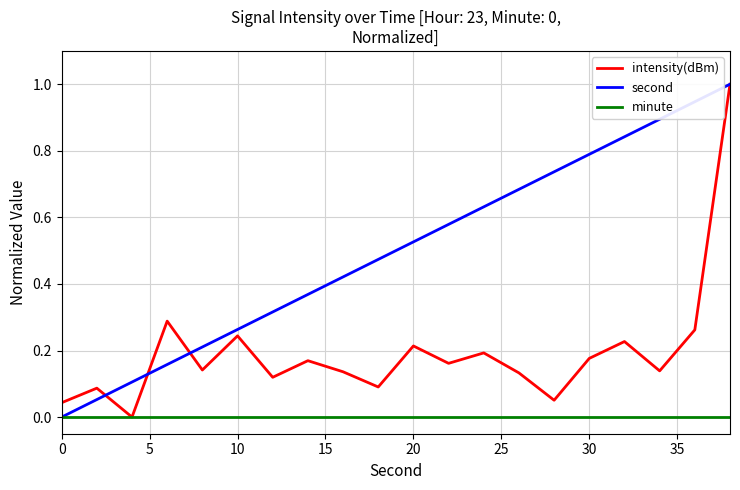

What is the greatest value displayed?

1.0